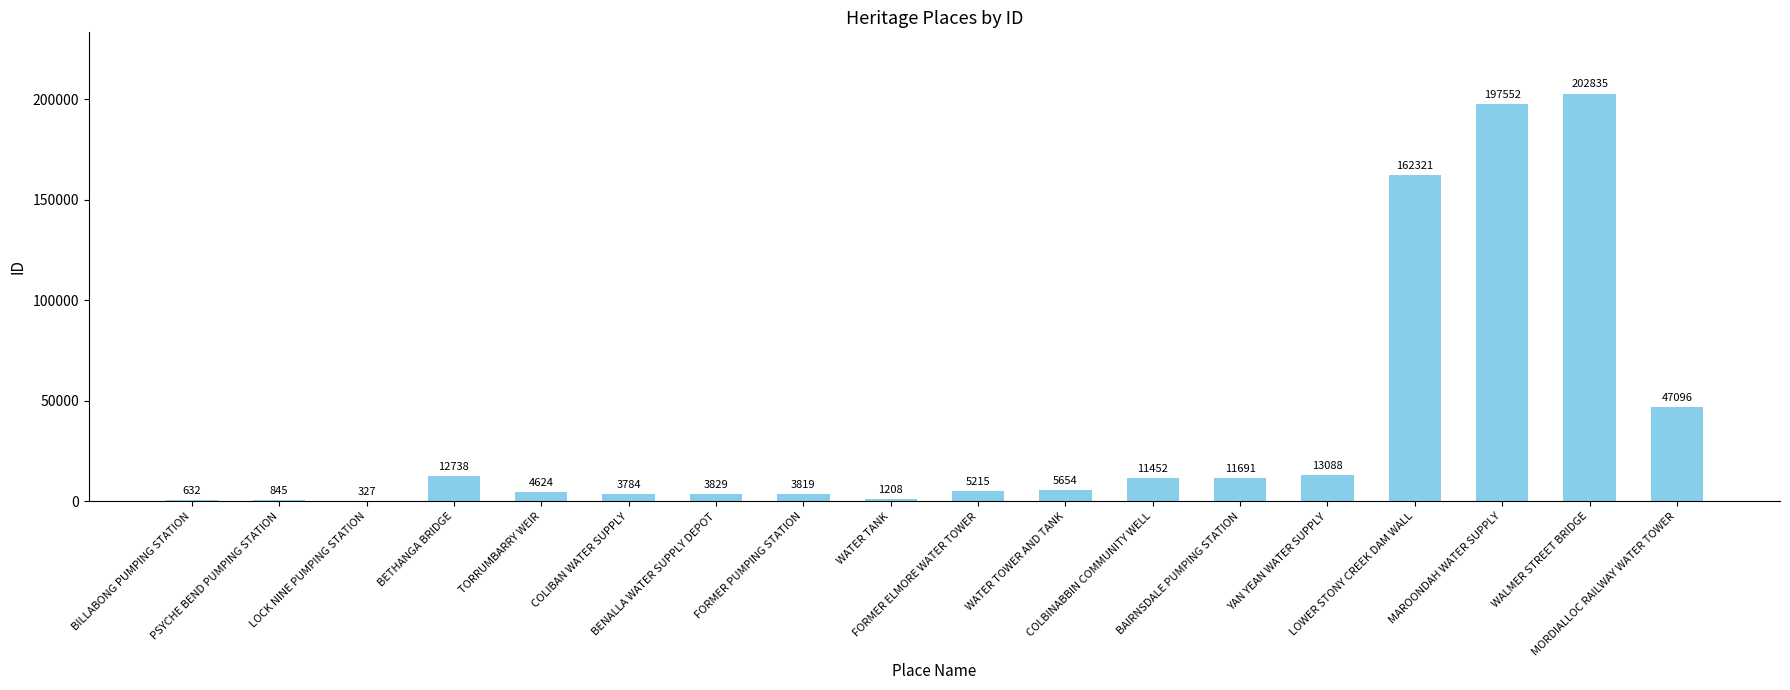

Where is the data nearest to the value 101581?

MORDIALLOC RAILWAY WATER TOWER